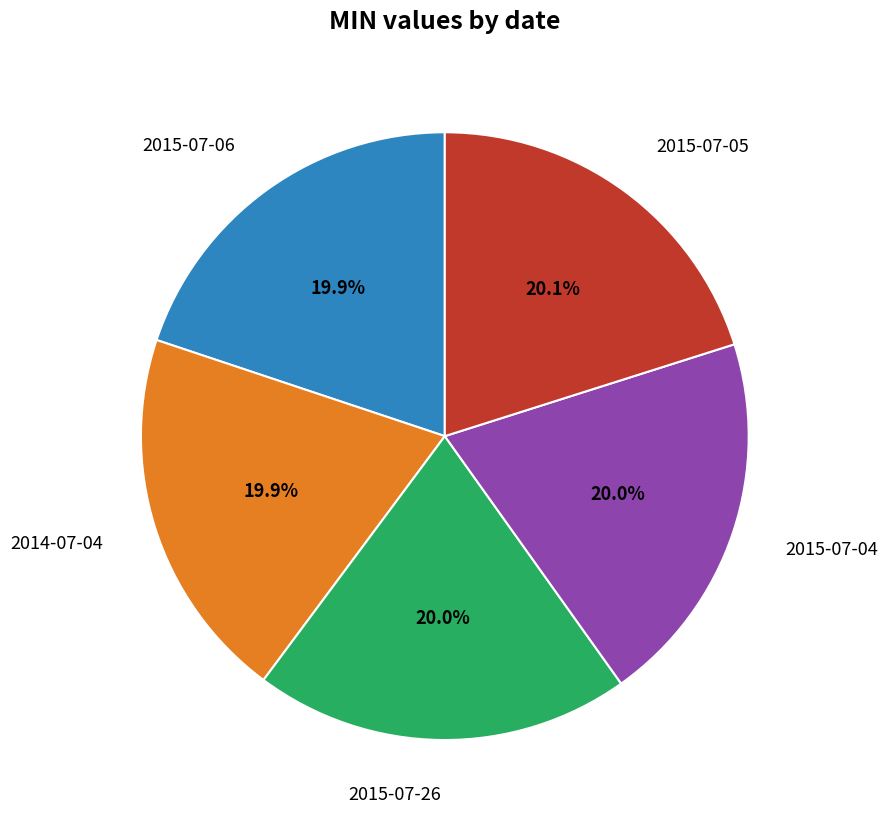

Does any single category account for the majority?

No